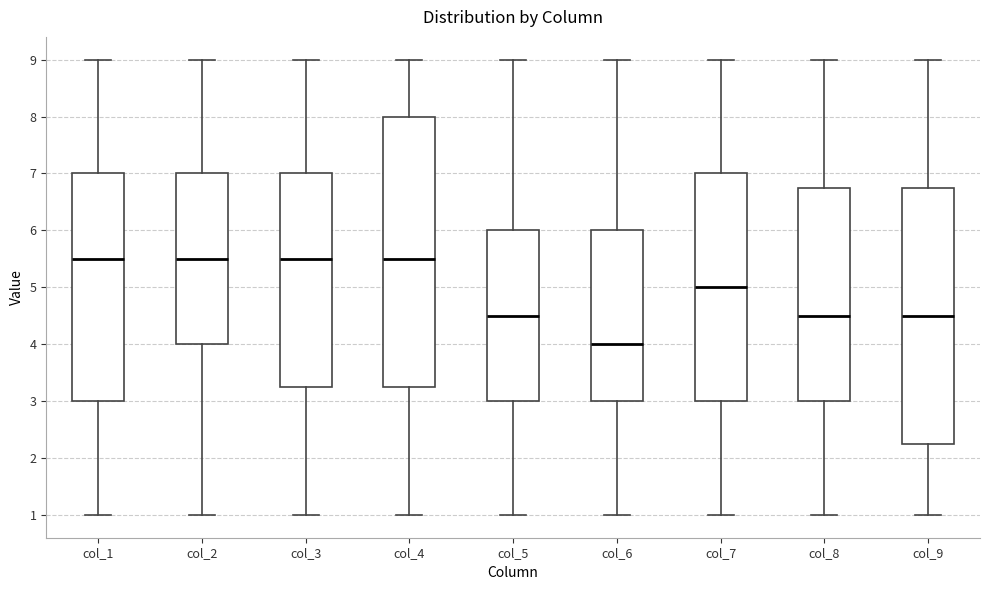

Reading left to right, transcribe this box plot: for each box, give where its median line is, the range the box spans, and where its two whiskers end, as read against the y-axis. The values are not printed on the chart, so give them approximately, as read against the axis.

col_1: median 5.5, box 3.0 to 7.0, whiskers 1.0 to 9.0
col_2: median 5.5, box 4.0 to 7.0, whiskers 1.0 to 9.0
col_3: median 5.5, box 3.3 to 7.0, whiskers 1.0 to 9.0
col_4: median 5.5, box 3.3 to 8.0, whiskers 1.0 to 9.0
col_5: median 4.5, box 3.0 to 6.0, whiskers 1.0 to 9.0
col_6: median 4.0, box 3.0 to 6.0, whiskers 1.0 to 9.0
col_7: median 5.0, box 3.0 to 7.0, whiskers 1.0 to 9.0
col_8: median 4.5, box 3.0 to 6.8, whiskers 1.0 to 9.0
col_9: median 4.5, box 2.3 to 6.8, whiskers 1.0 to 9.0